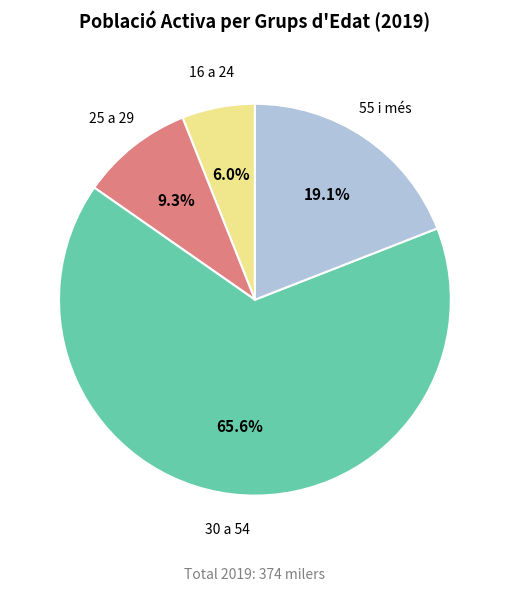

To the nearest percent, what is the combined percentage of 30 a 54 and 25 a 29?

75%